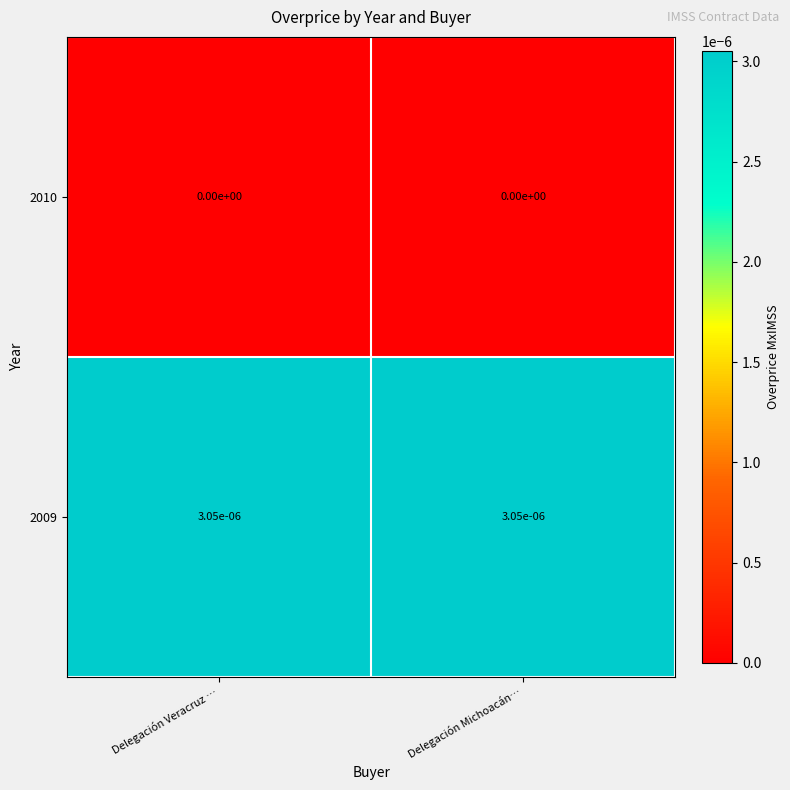

True or false: 2009 has a value of 0.0 at Delegación Michoacán….

True